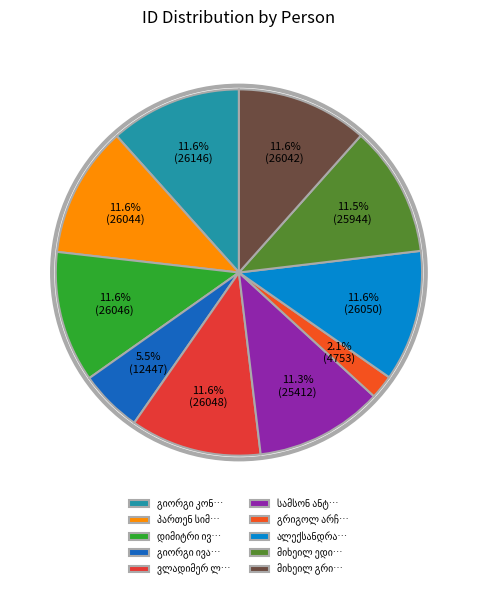

Count the number of slices in the pie.

10